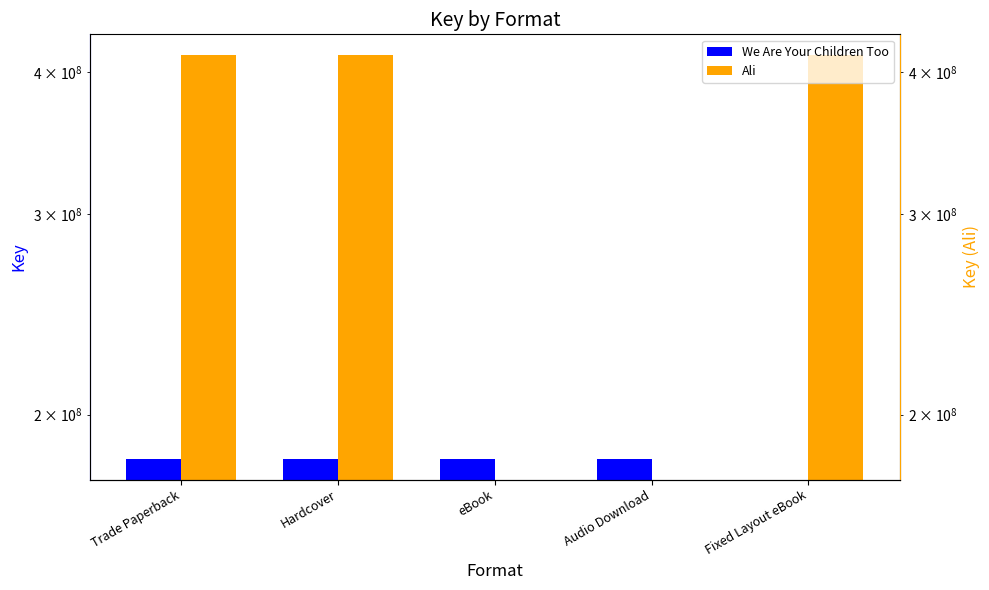

List the labels in order of Ali value, smallest first.

eBook, Audio Download, Trade Paperback, Hardcover, Fixed Layout eBook